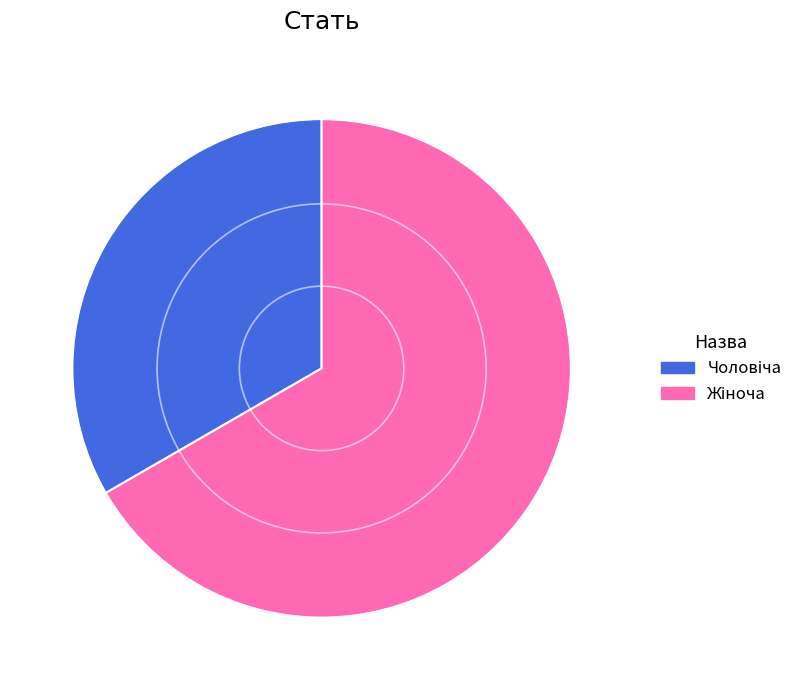

How many segments does this pie chart have?

2